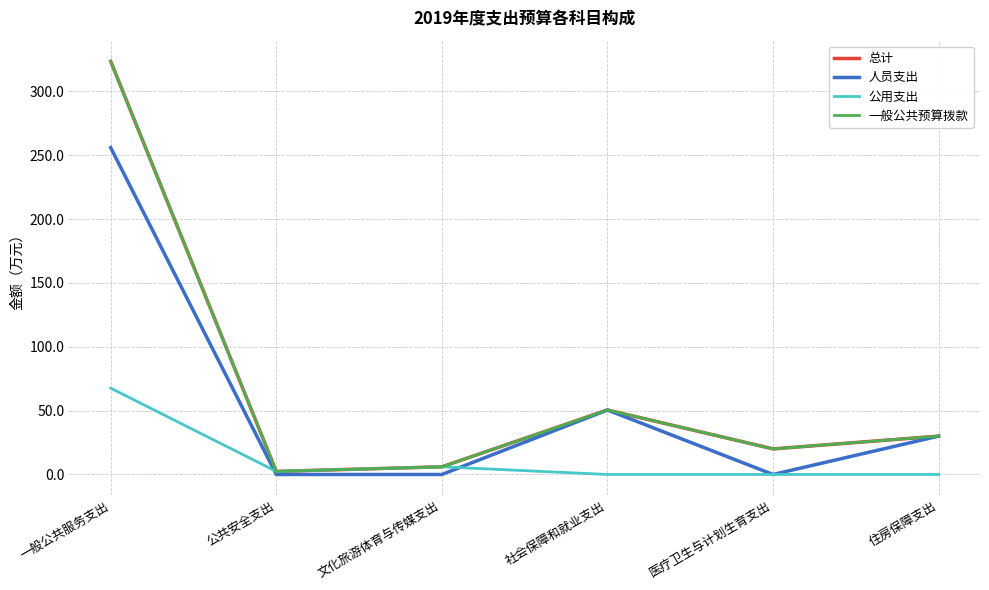

Is this an area chart (filled region under the line)?

No